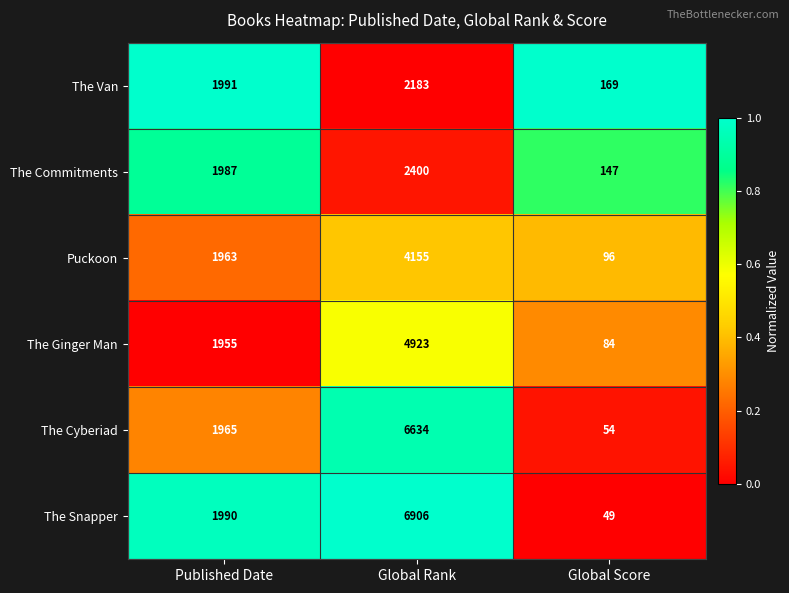

Which series changed the most between Published Date and Global Rank?

The Snapper